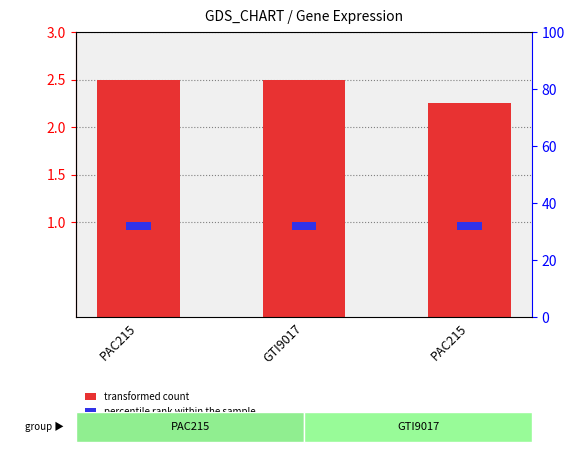

Reading left to right, list all the values displayed in this chart.

transformed count: 2.5	2.5	2.2
percentile rank within the sample: 0.1	0.1	0.1